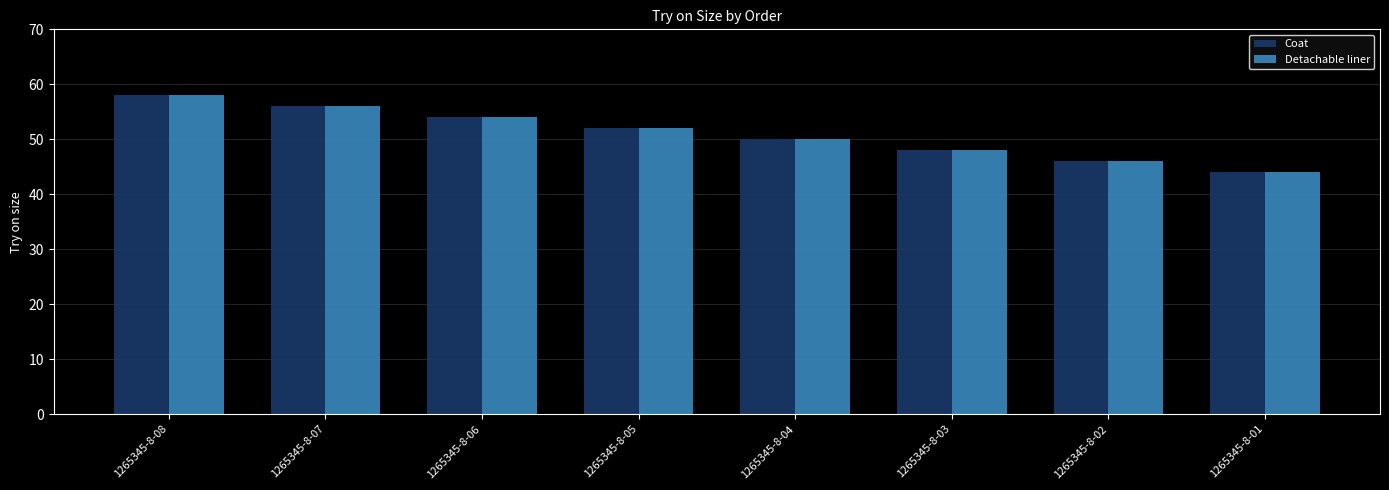

At which category is the sum across all series the highest?

1265345-8-08